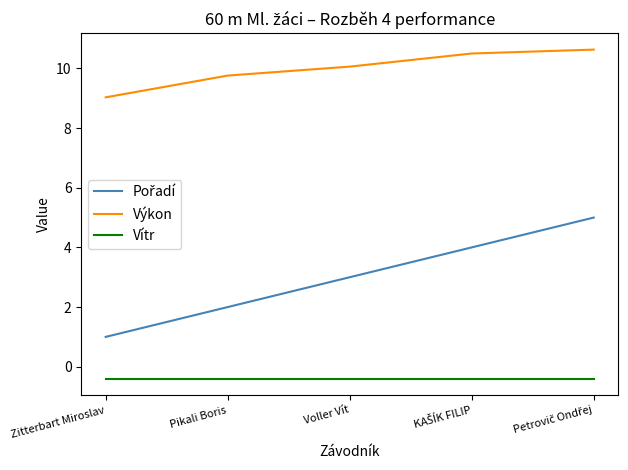

What is the total value across all series at Voller Vít?

12.7